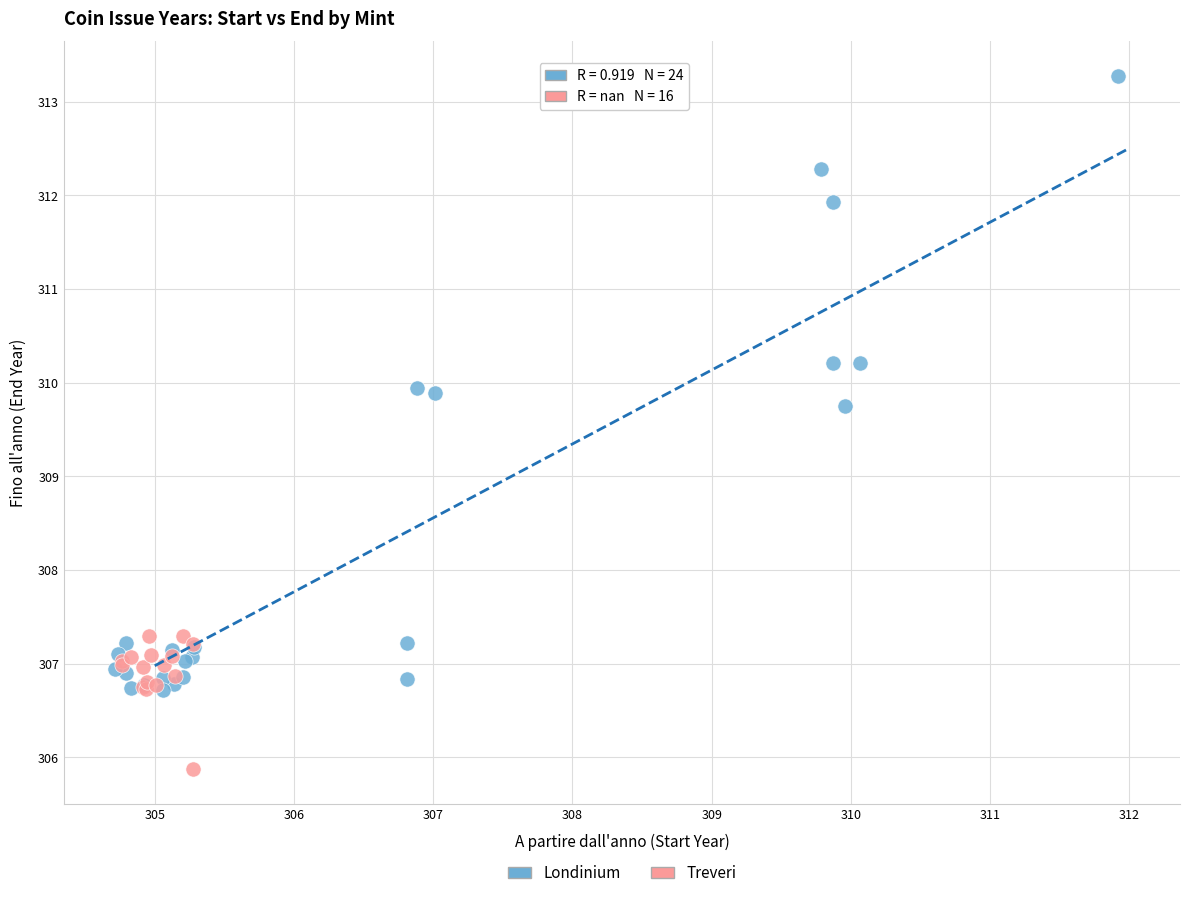

Which series has the largest Y range (max minus min)?

Londinium